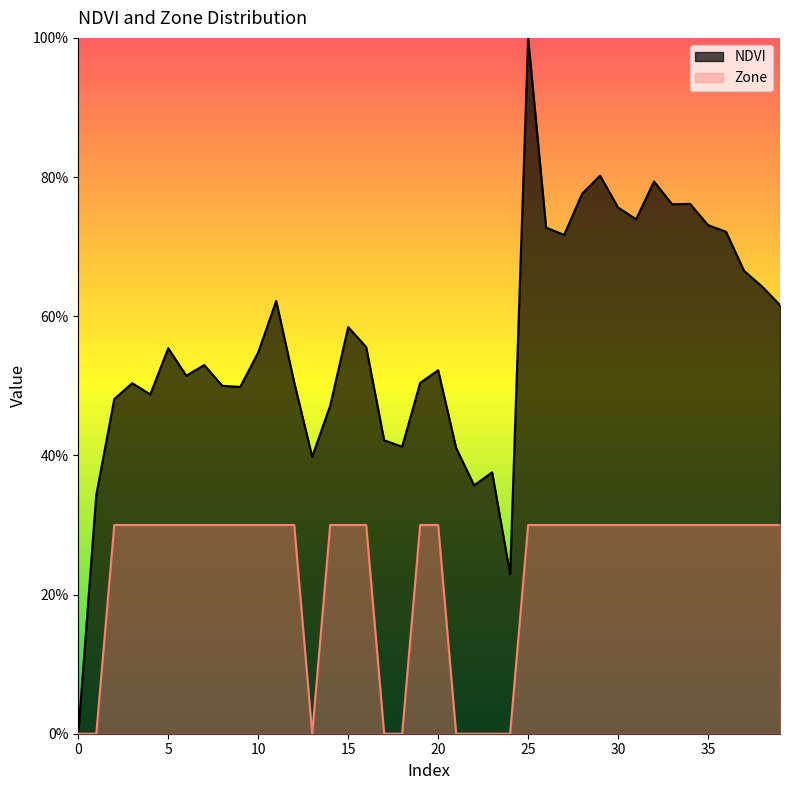

Count the number of categories in the chart.

40